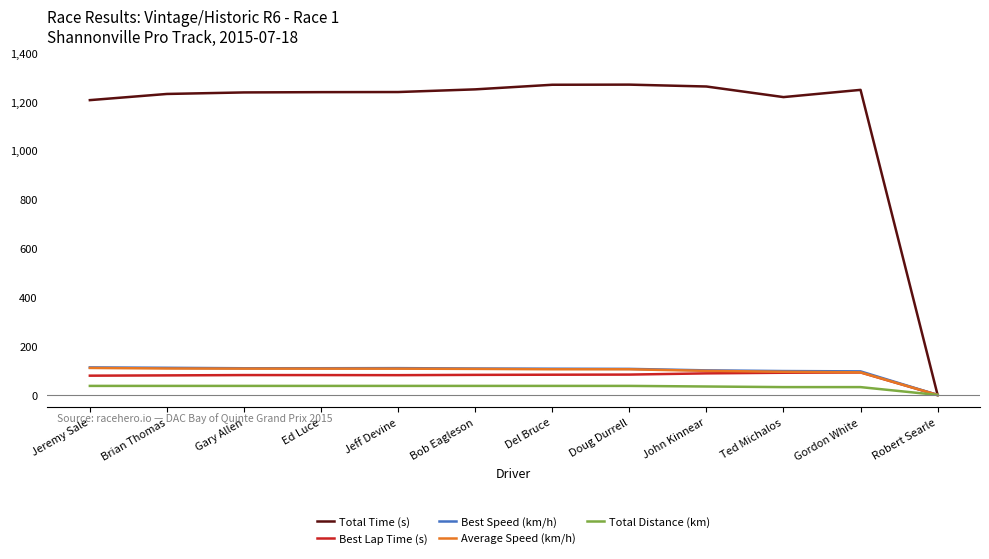

What is the average value of the Average Speed (km/h) series?

95.4